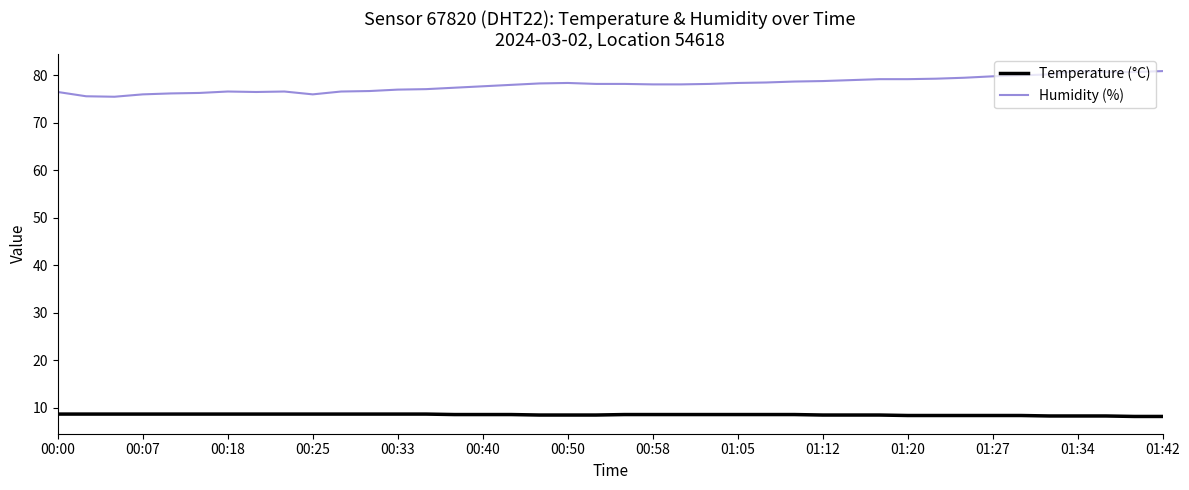

What are all the series names shown in the legend?

Temperature (°C), Humidity (%)